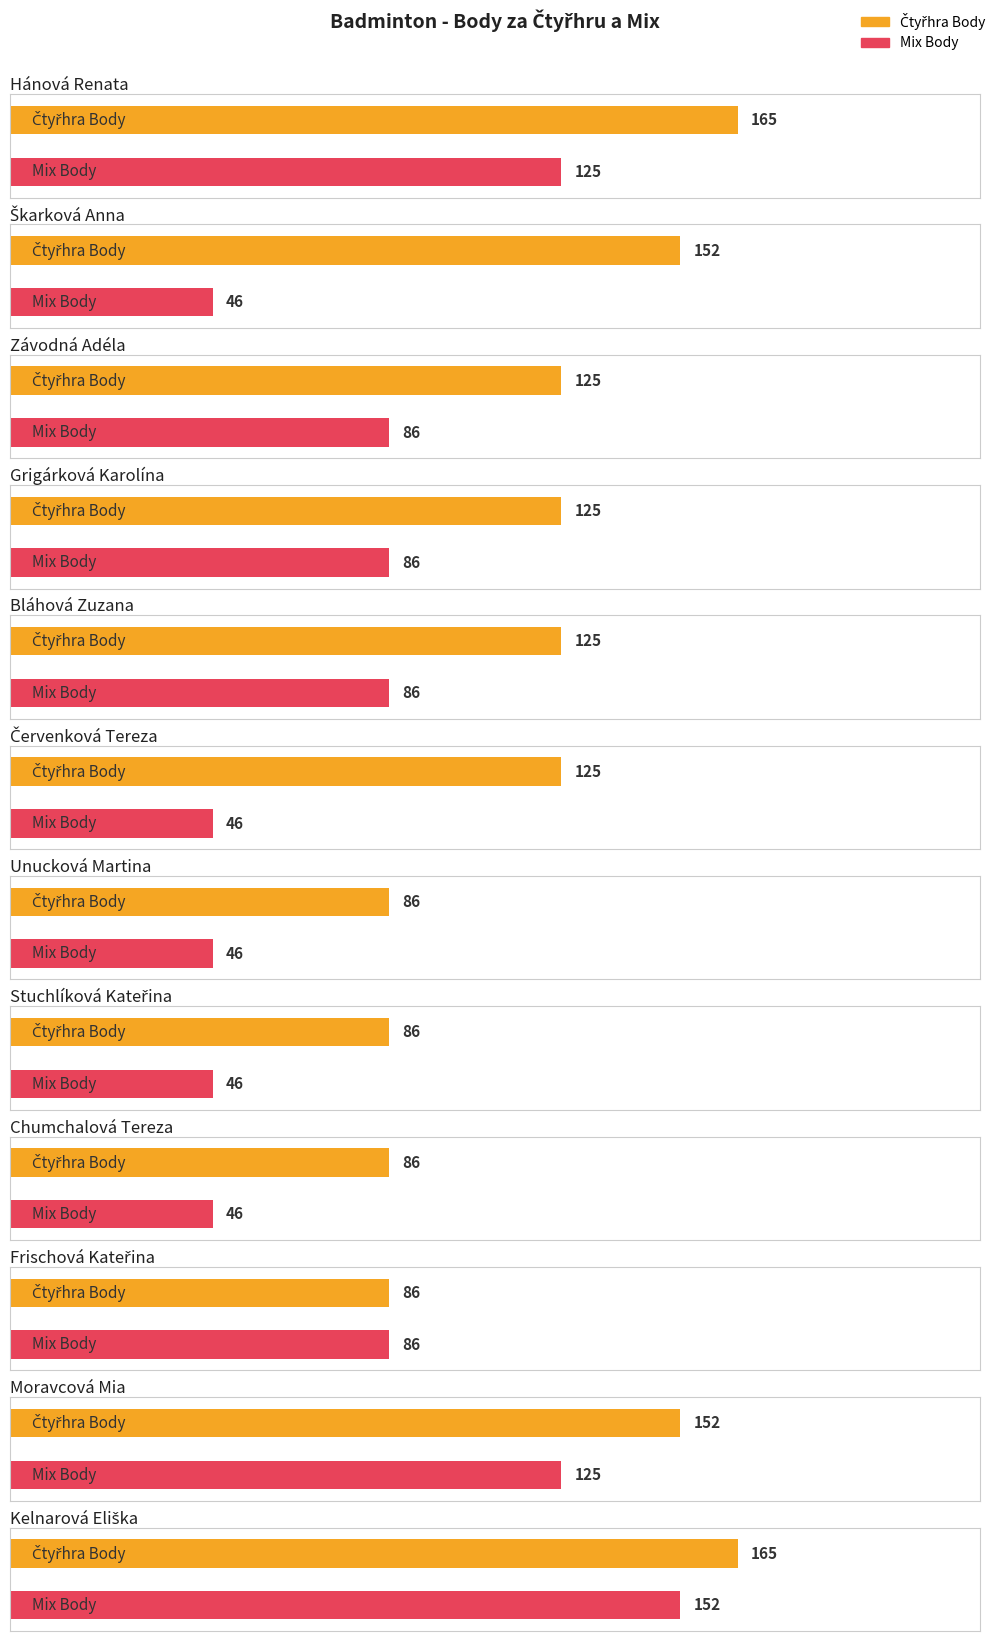

Reading left to right, what are all the values shown in this chart?

Čtyřhra Body: 165	152	125	125	125	125	86	86	86	86	152	165
Mix Body: 125	46	86	86	86	46	46	46	46	86	125	152